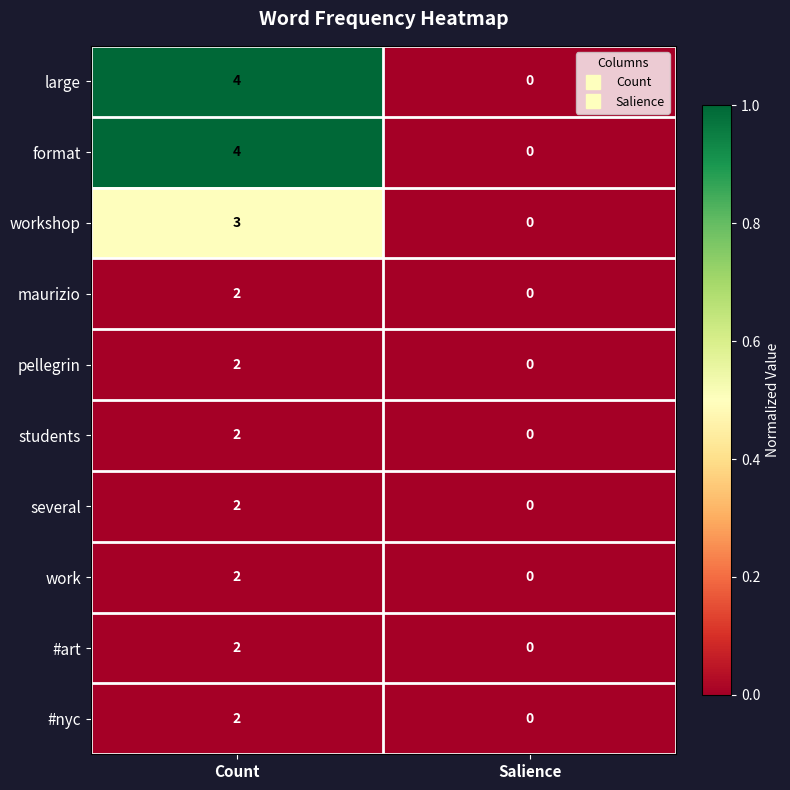

At which category is the sum across all series the highest?

Count